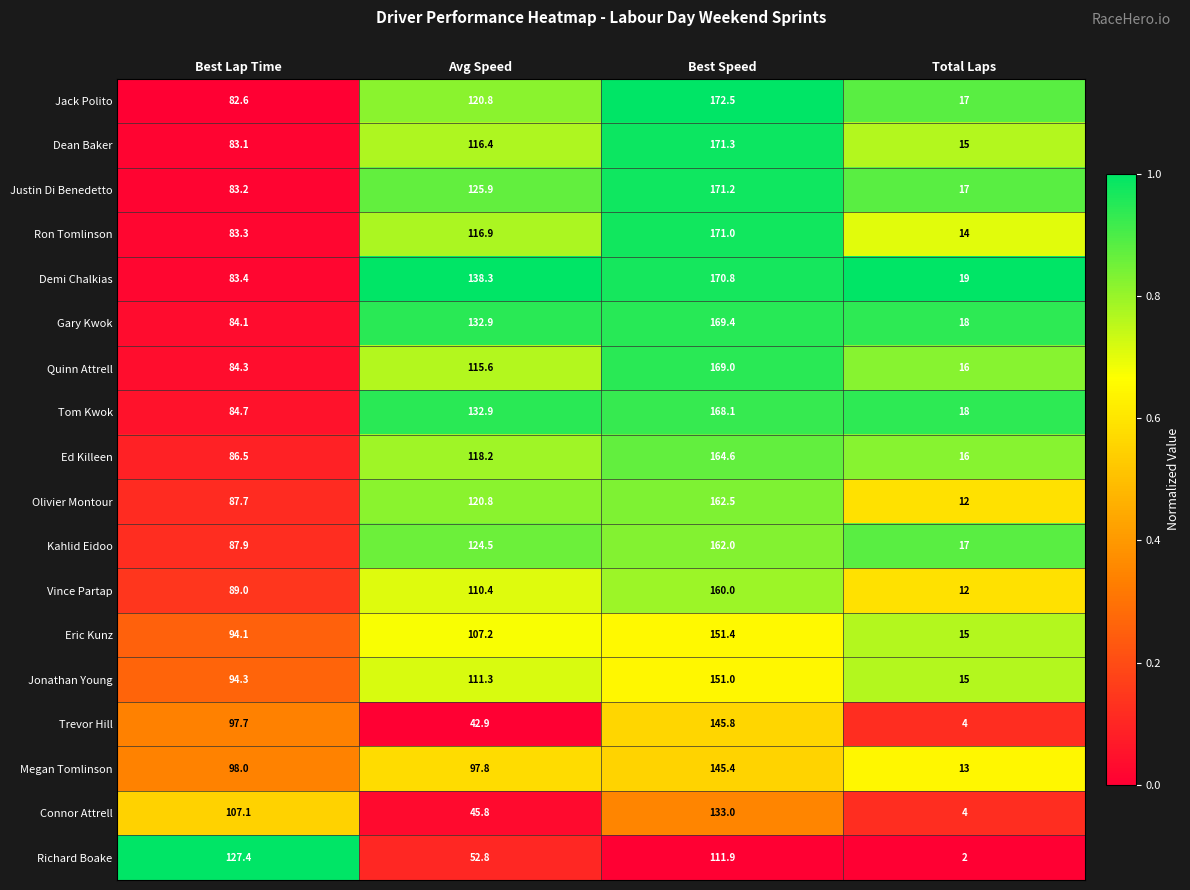

List the series in order of their peak value, lowest first.

Richard Boake, Connor Attrell, Megan Tomlinson, Trevor Hill, Jonathan Young, Eric Kunz, Vince Partap, Kahlid Eidoo, Olivier Montour, Ed Killeen, Tom Kwok, Quinn Attrell, Gary Kwok, Demi Chalkias, Ron Tomlinson, Justin Di Benedetto, Dean Baker, Jack Polito